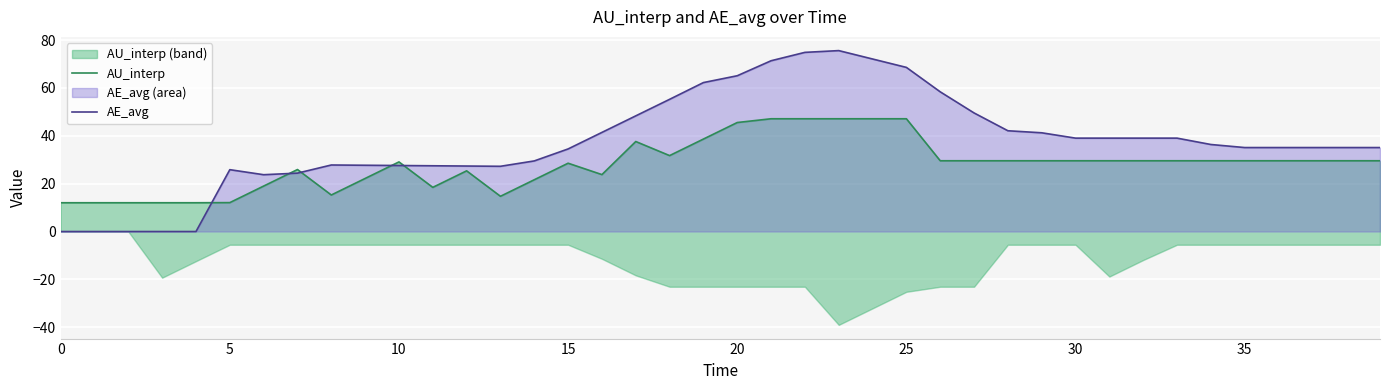

True or false: AU_interp has more than 1 points higher than both neighbors.

True